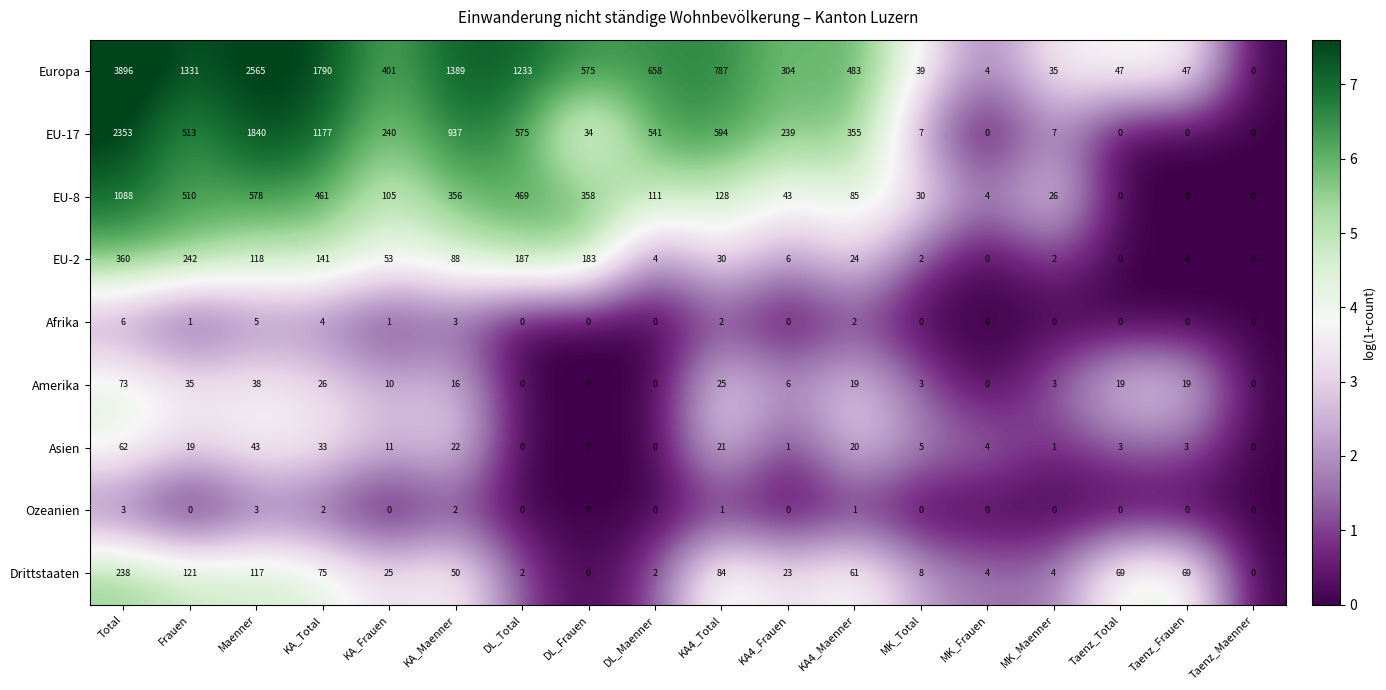

At which label does Europa first exceed 575?

Total